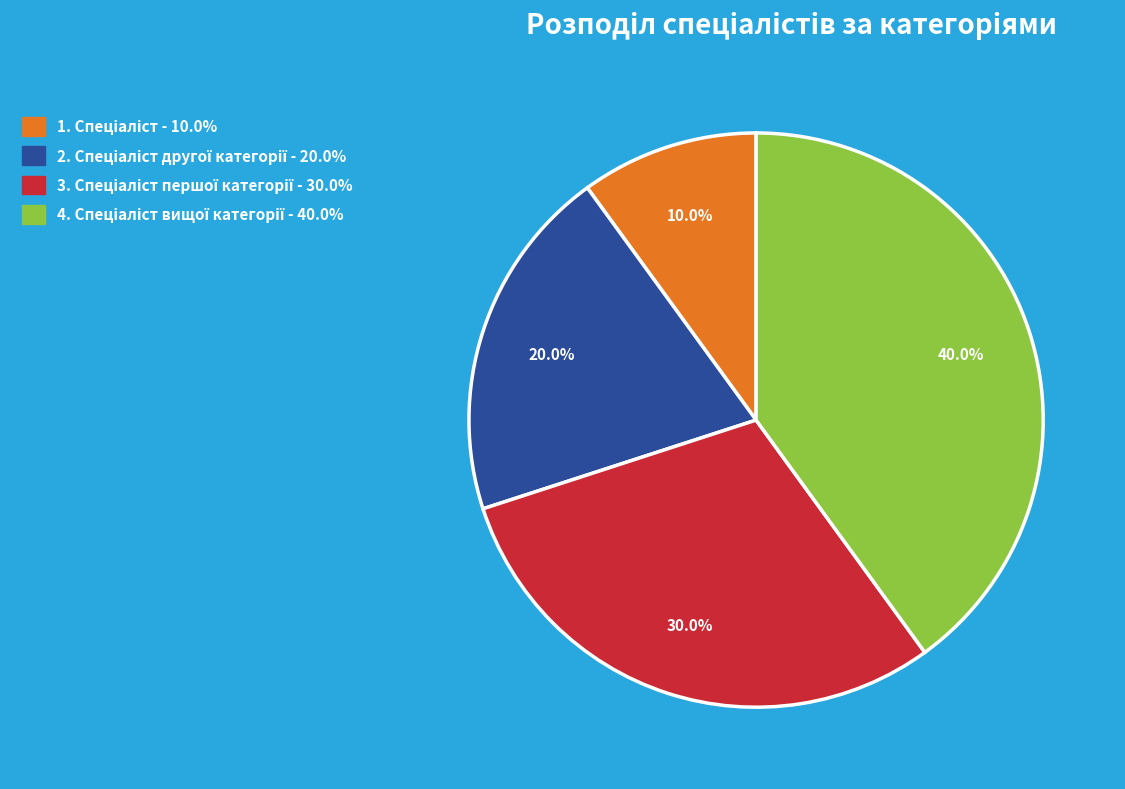

To the nearest percent, what is the difference between the largest and smallest slice percentages?

30%